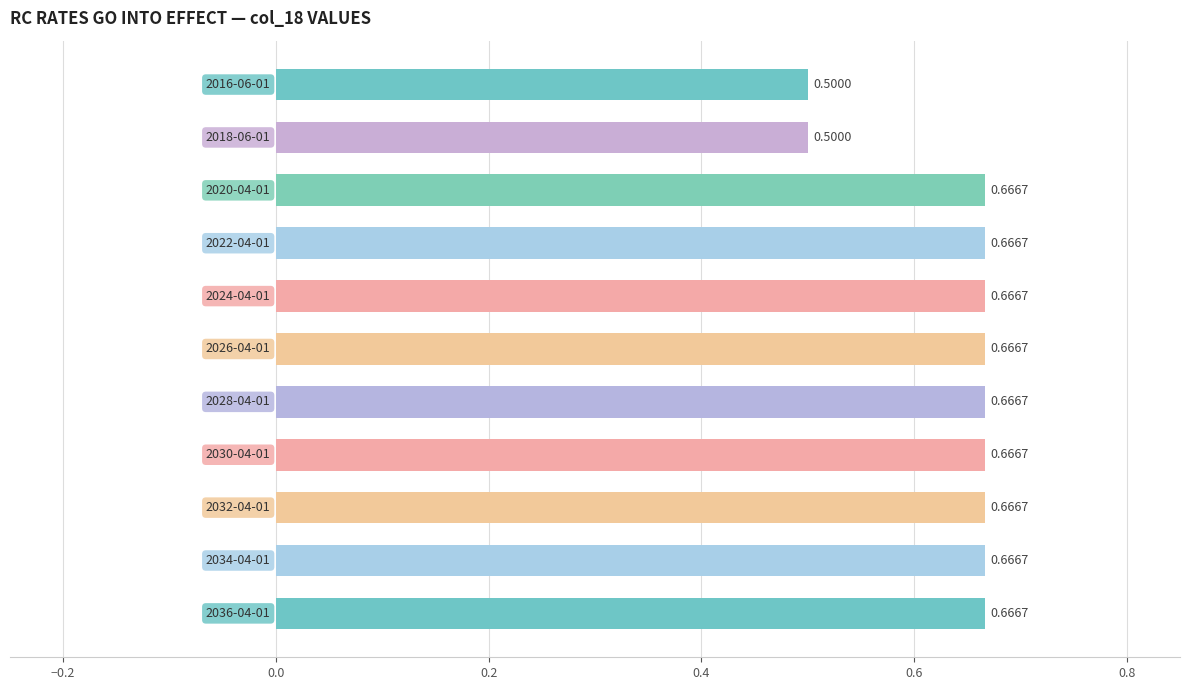

What is the average value?

0.6